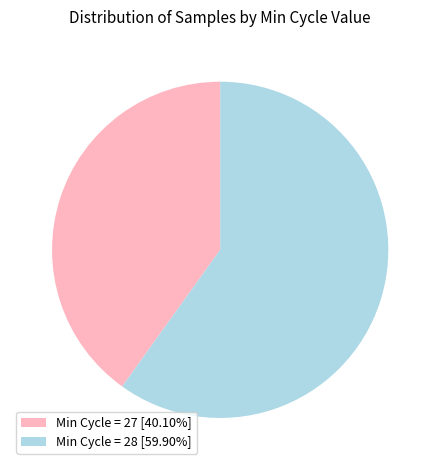

What is the ratio of the value at Min Cycle = 28 [59.90%] to the value at Min Cycle = 27 [40.10%]?

1.5